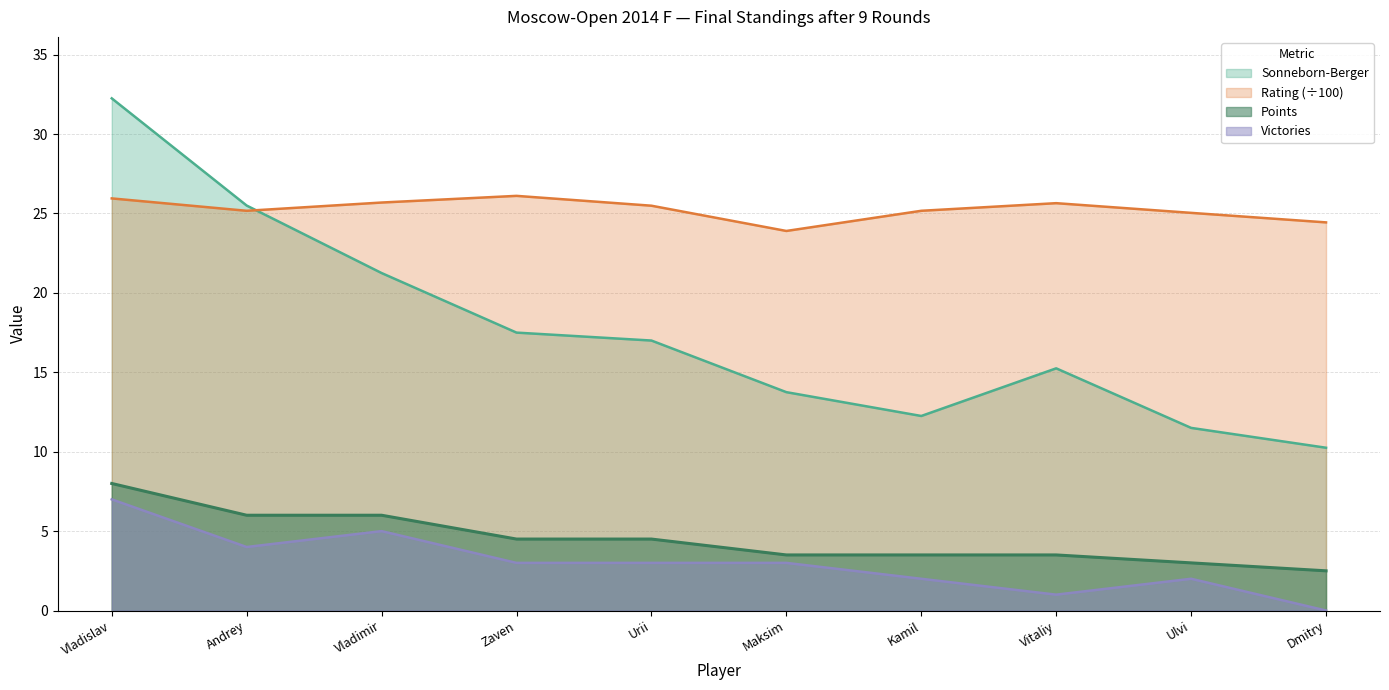

What position from the left is Dmitry?

10